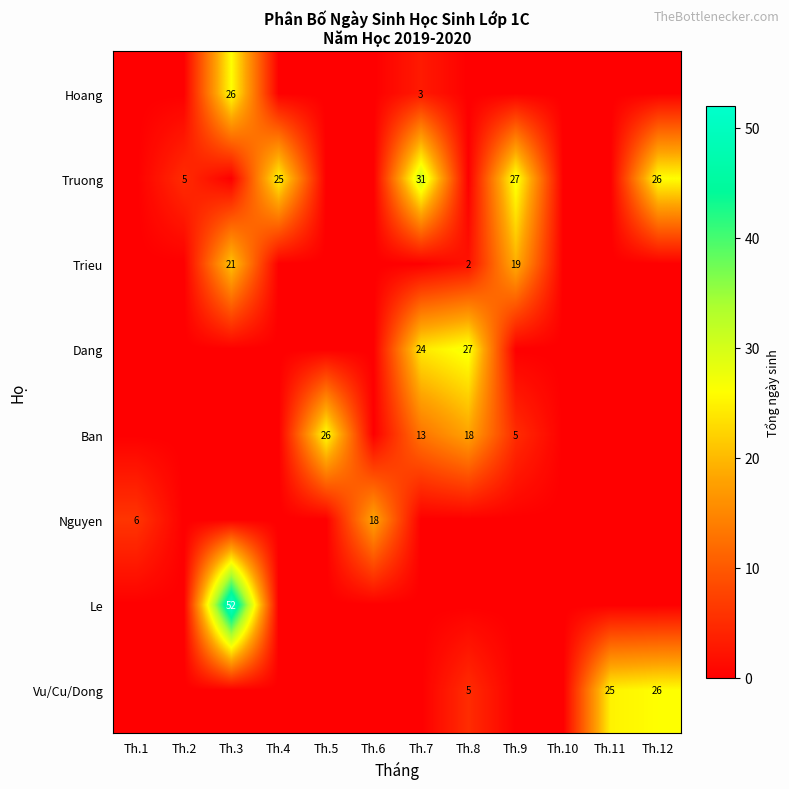

At which category is the sum across all series the highest?

Th.3